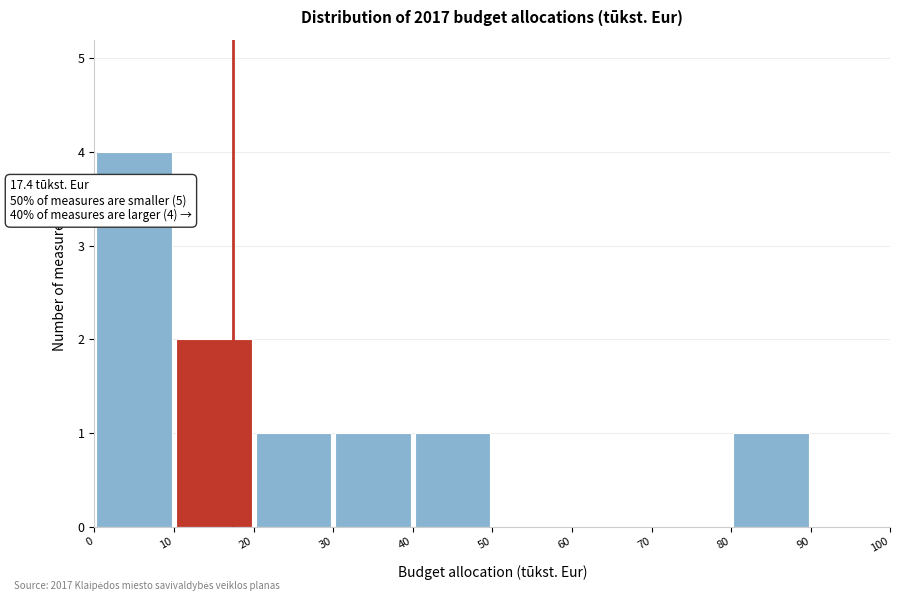

Which range on the x-axis has the tallest bar?

0 to 10